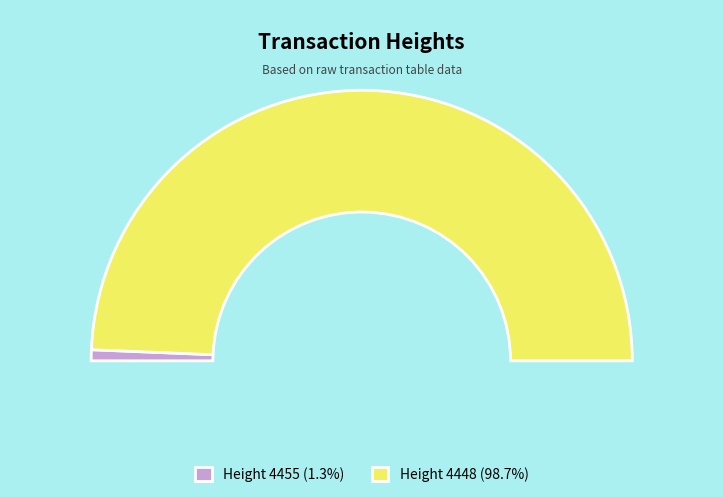

What is the change in value from 4455 to 4448?

+14990328503293112320